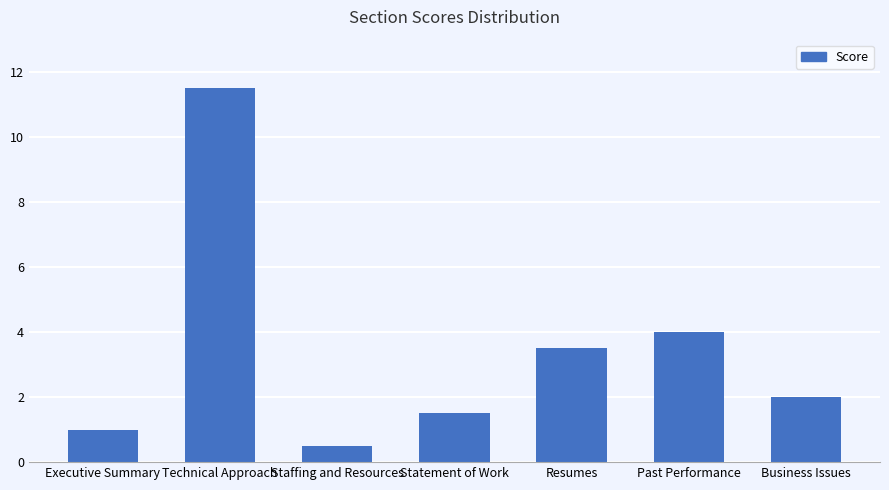

What is the approximate value at Business Issues?

2.0